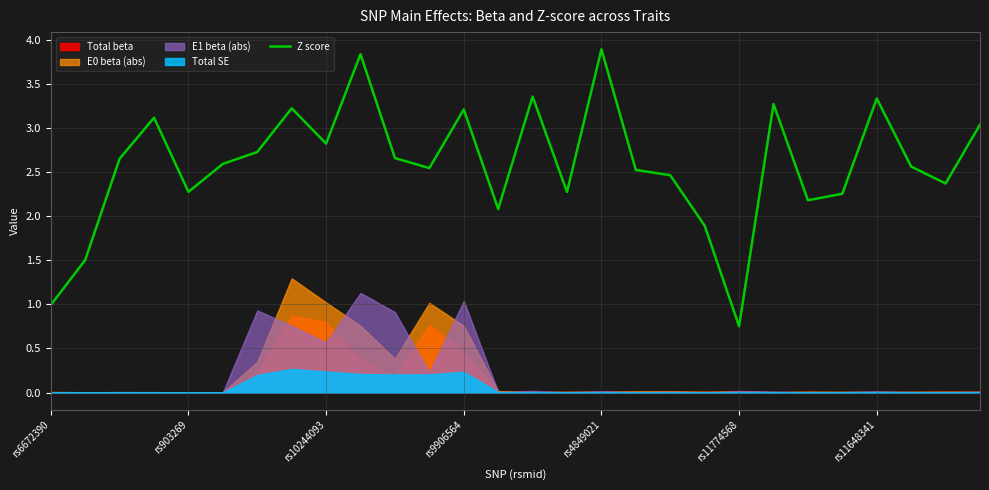

True or false: the data has more than 2 interior local peaks.

True